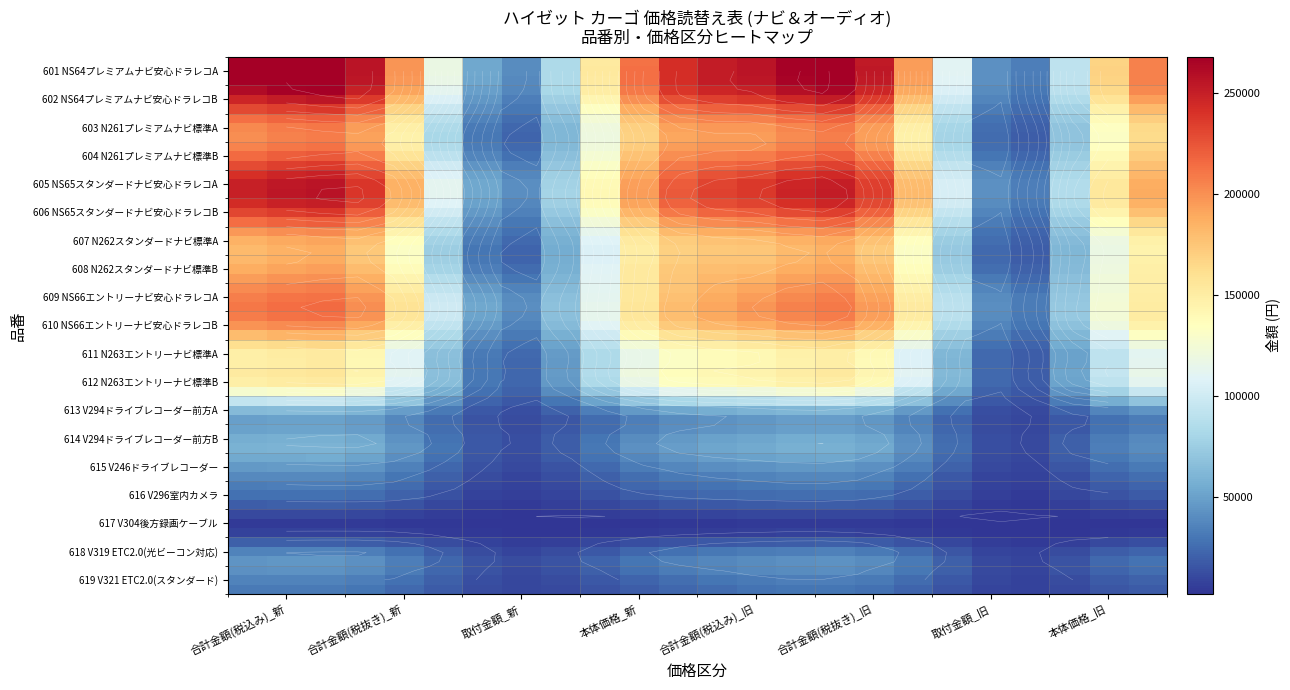

At how many categories does at least one series exceed 114187?

6